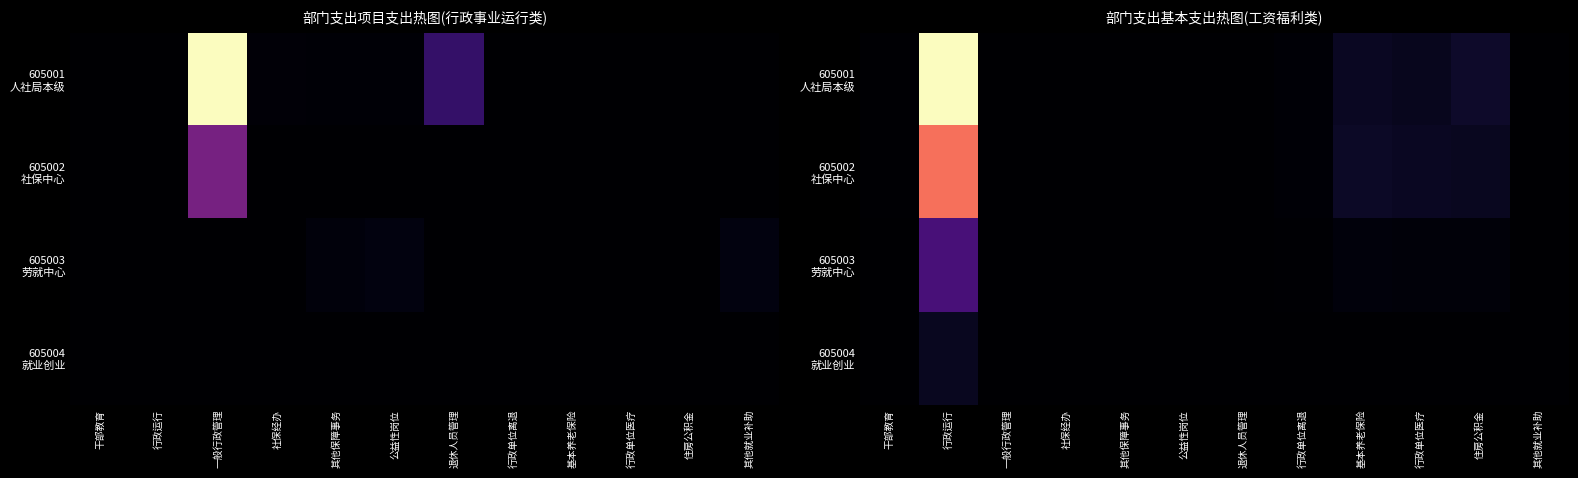

True or false: 605002 社保中心 has a value of 0.0 at 其他就业补助.

True